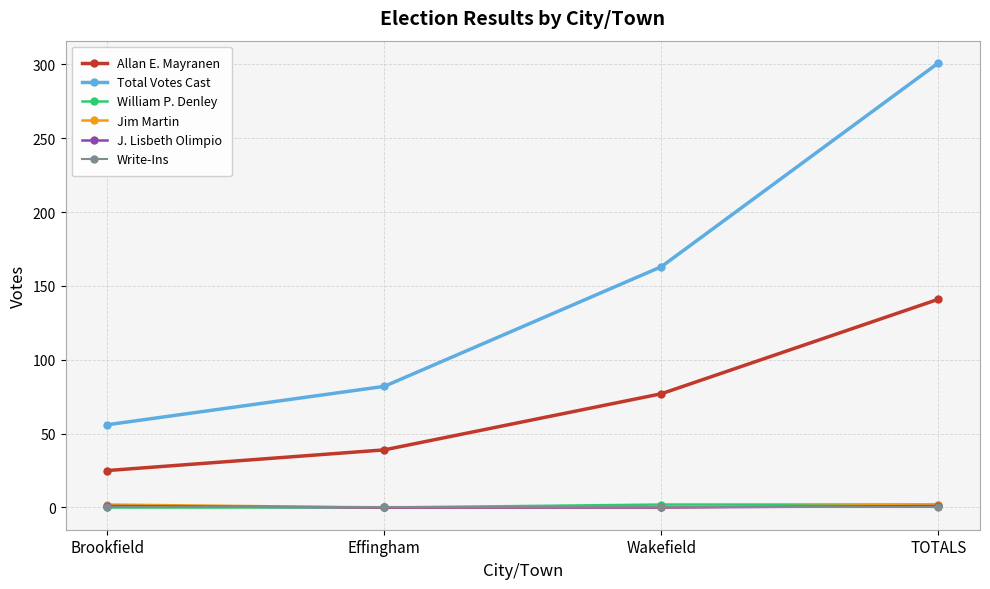

Which label corresponds to the largest value in the chart?

TOTALS